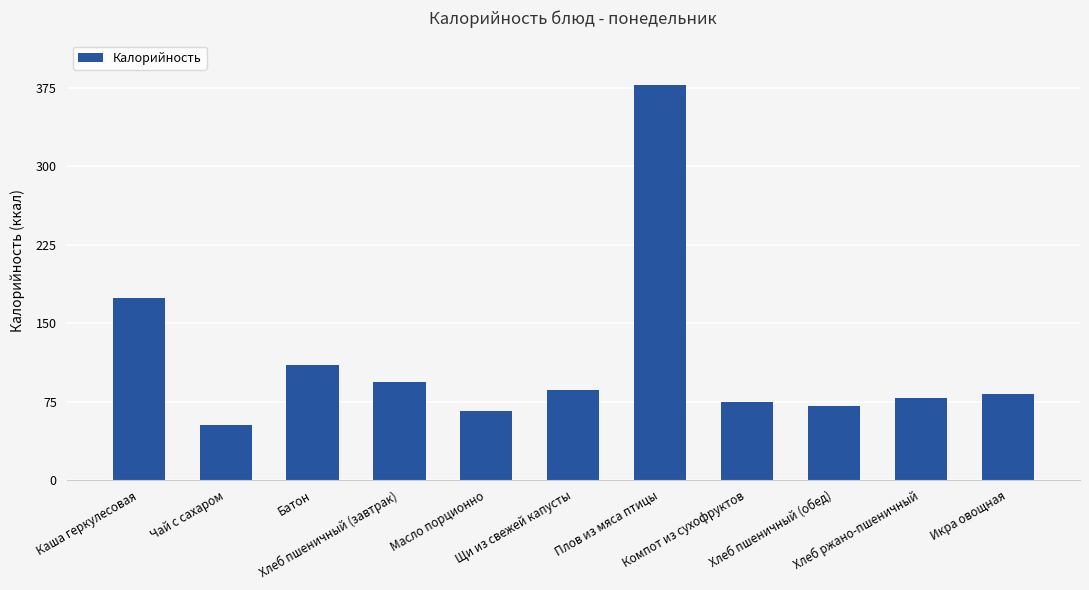

What is the difference between the maximum and minimum values?

324